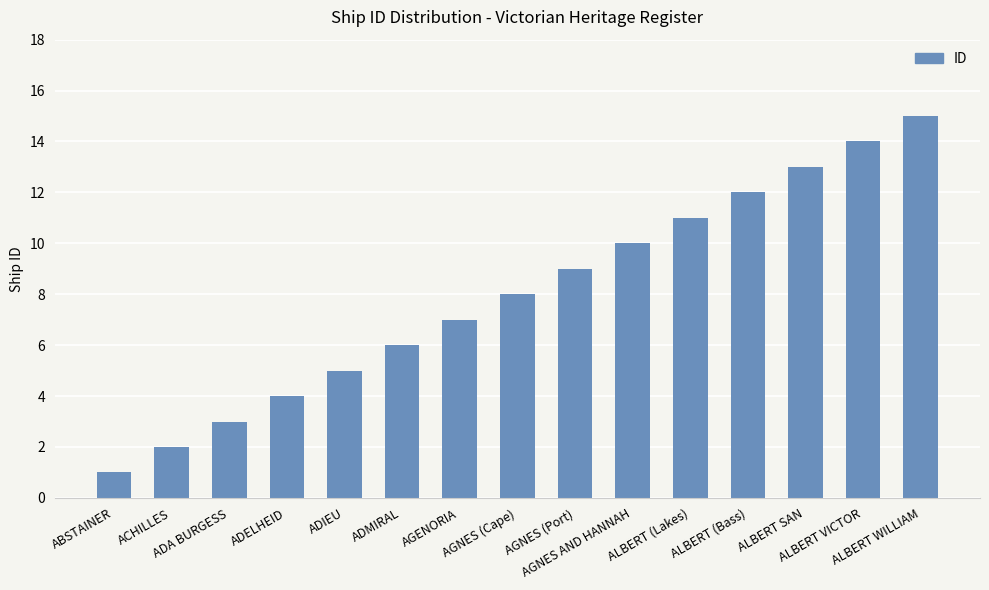

The value at AGNES AND HANNAH is 10. True or false?

True